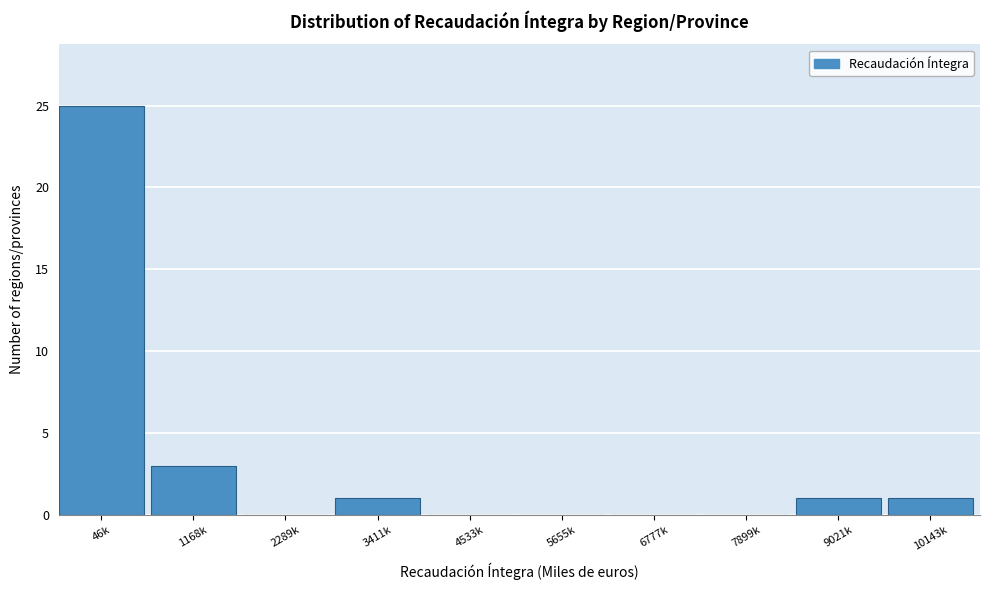

Reading left to right, transcribe all the data shown in this chart.

46k=25	1168k=3	2289k=0	3411k=1	4533k=0	5655k=0	6777k=0	7899k=0	9021k=1	10143k=1